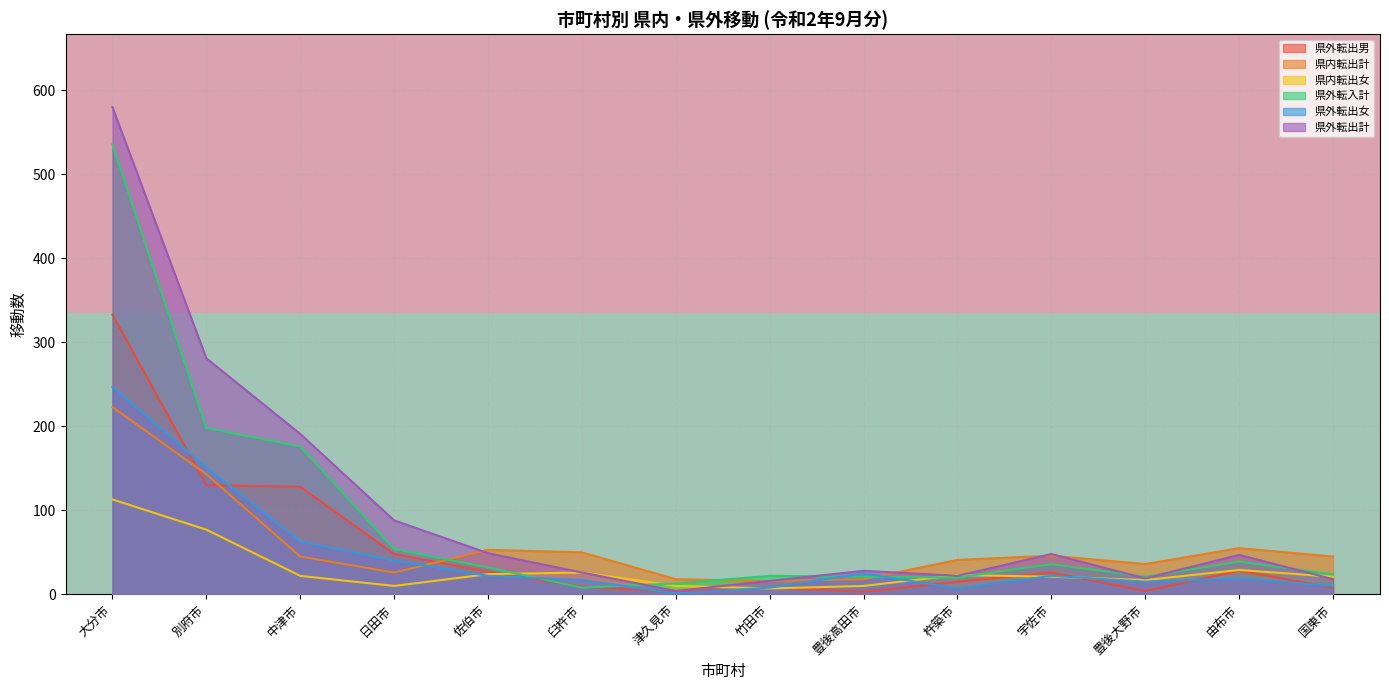

At which label is 県外転出計 closest to 292?

別府市